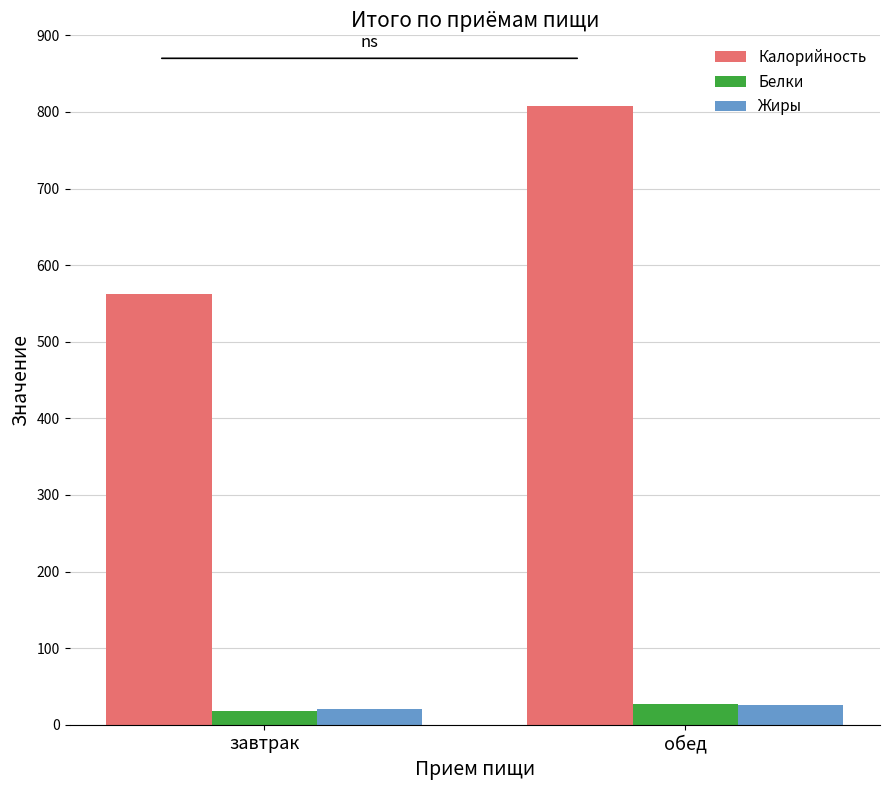

What is the highest value of the Белки series?

27.7